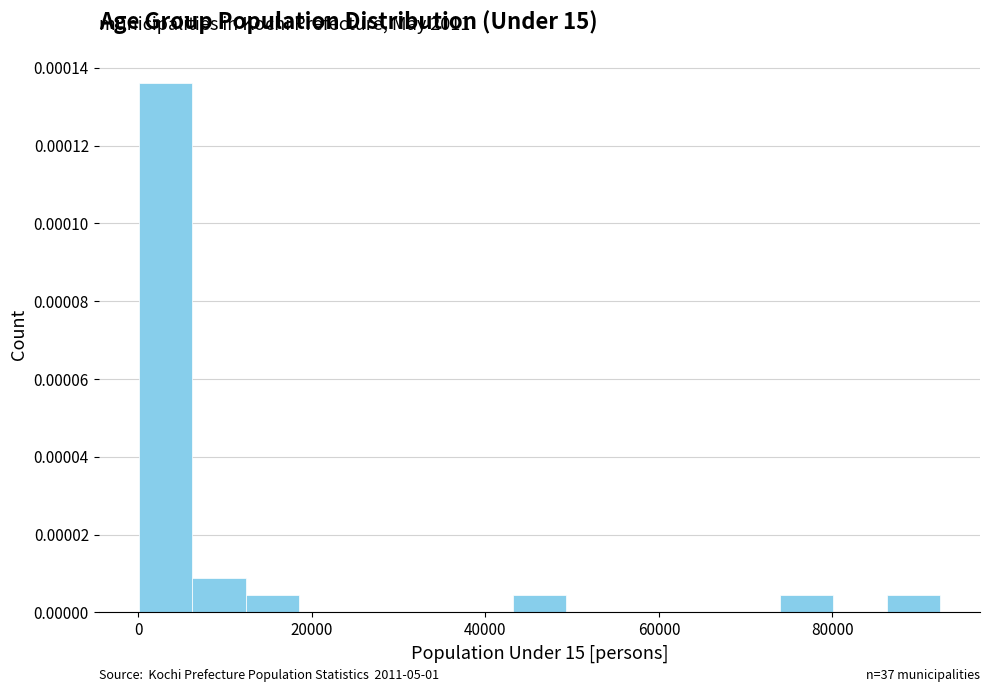

Around what value on the x-axis is the tallest bar? Give the approximate position of its centre, as read against the axis.

4000